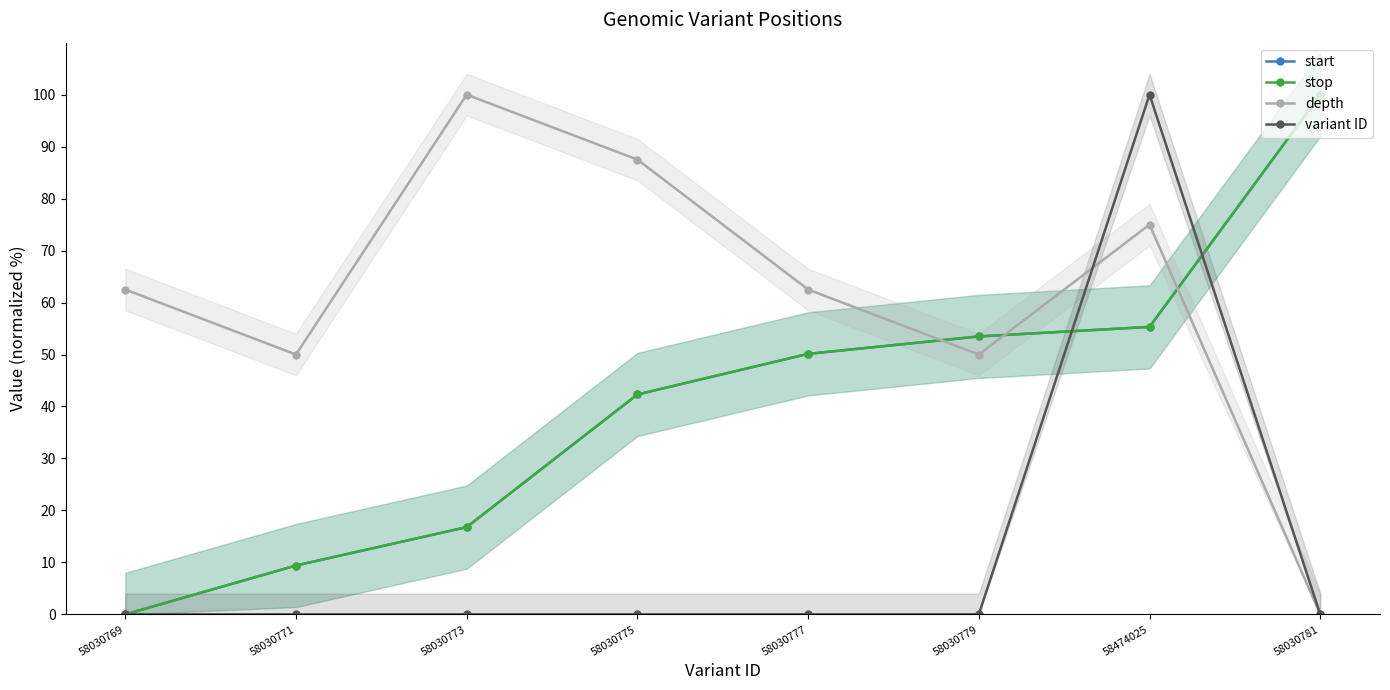

How many intersections are there between stop and variant ID?

2